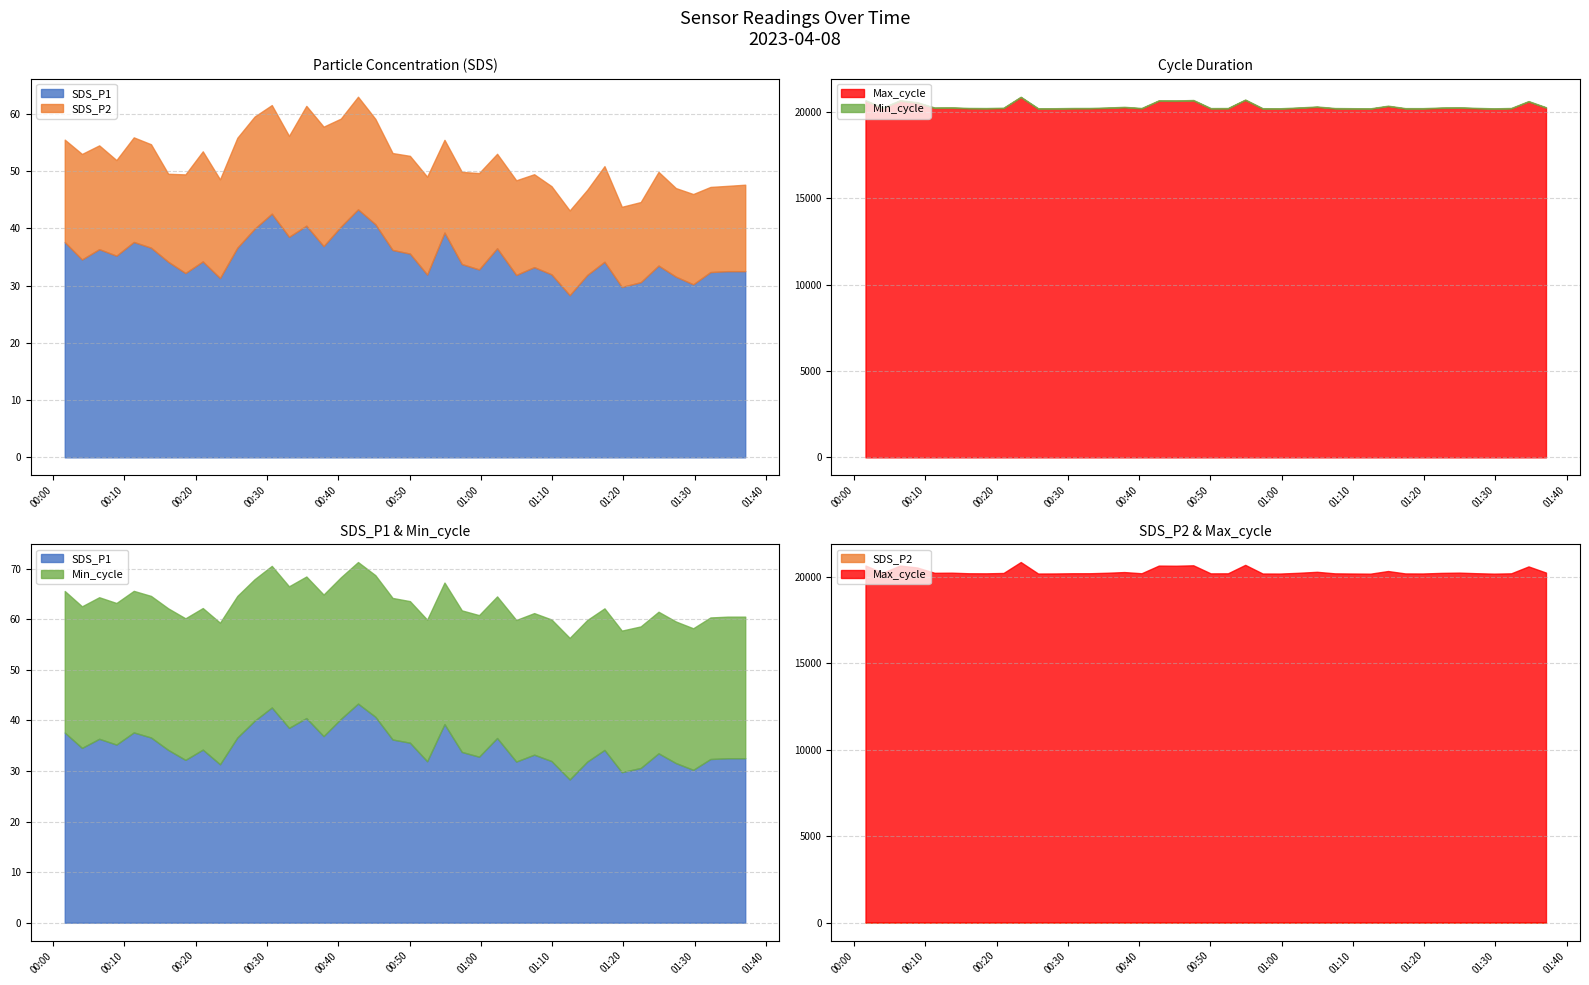

What are all the series names shown in the legend?

SDS_P1, SDS_P2, Min_cycle, Max_cycle